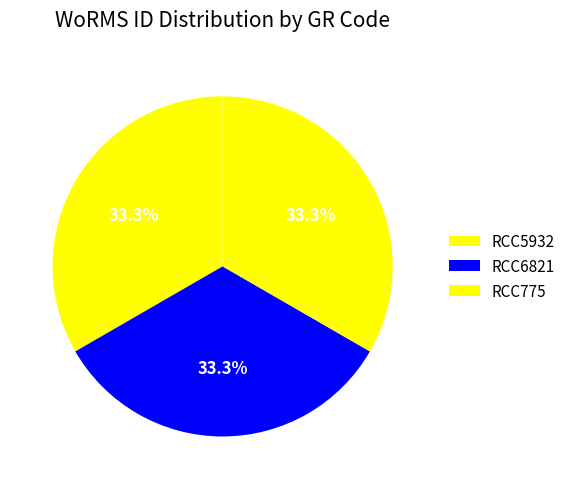

What percentage is the RCC775 slice, to the nearest percent?

33%